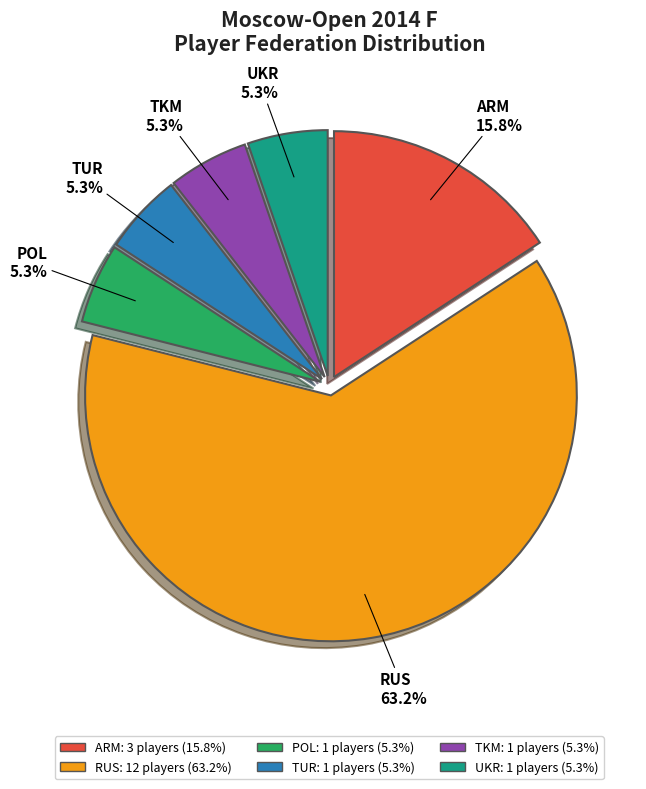

Approximately how many times larger is the value at UKR compared to TUR?

1.0